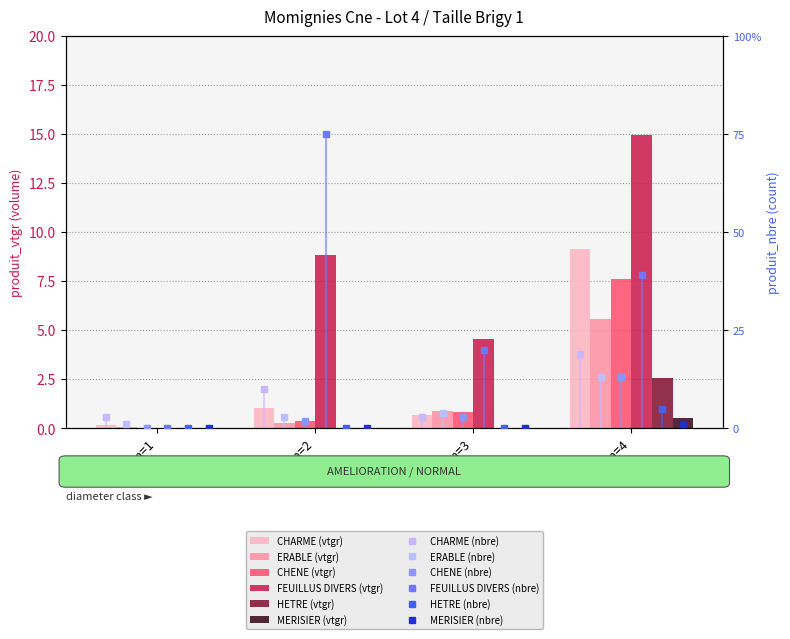

Between cm=1 and cm=2, which series saw the biggest shift?

FEUILLUS DIVERS